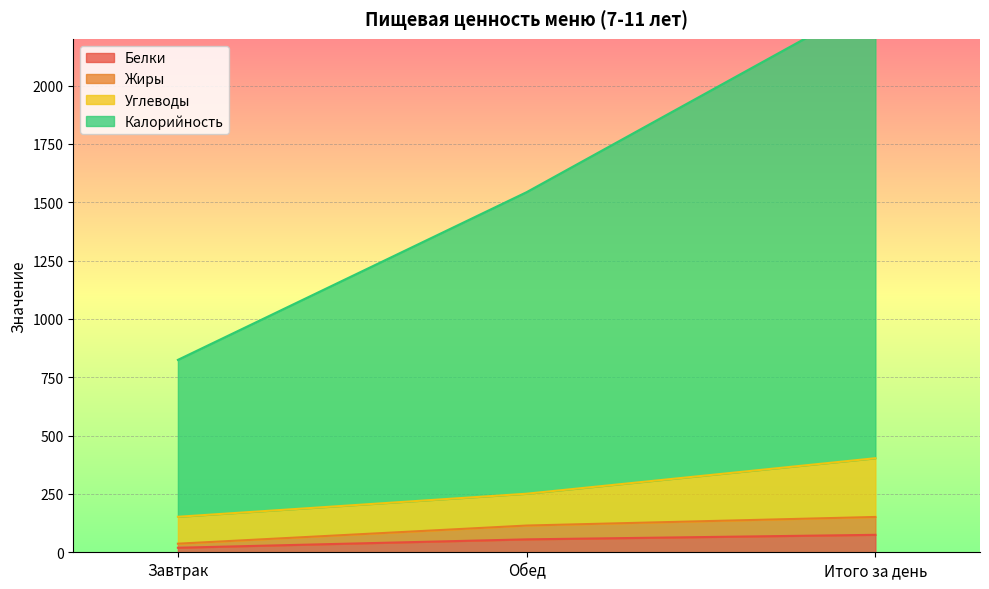

True or false: Калорийность has a value of 824.4 at Завтрак.

True